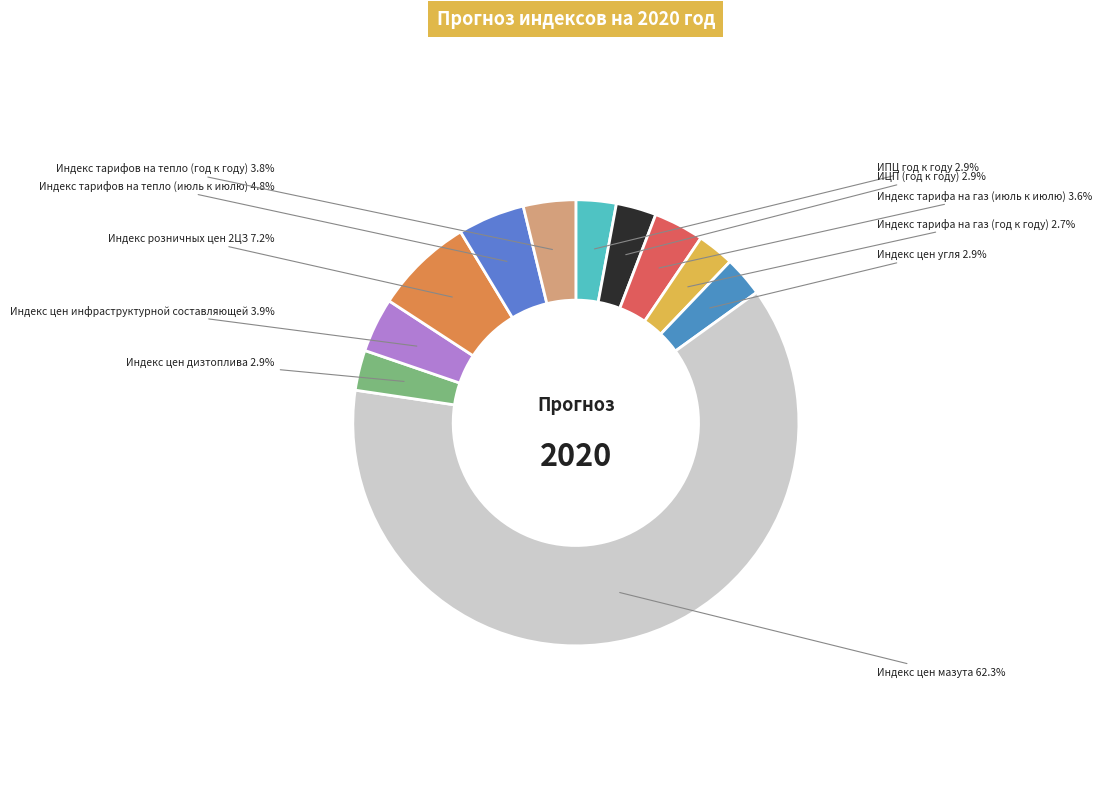

How many segments does this pie chart have?

11